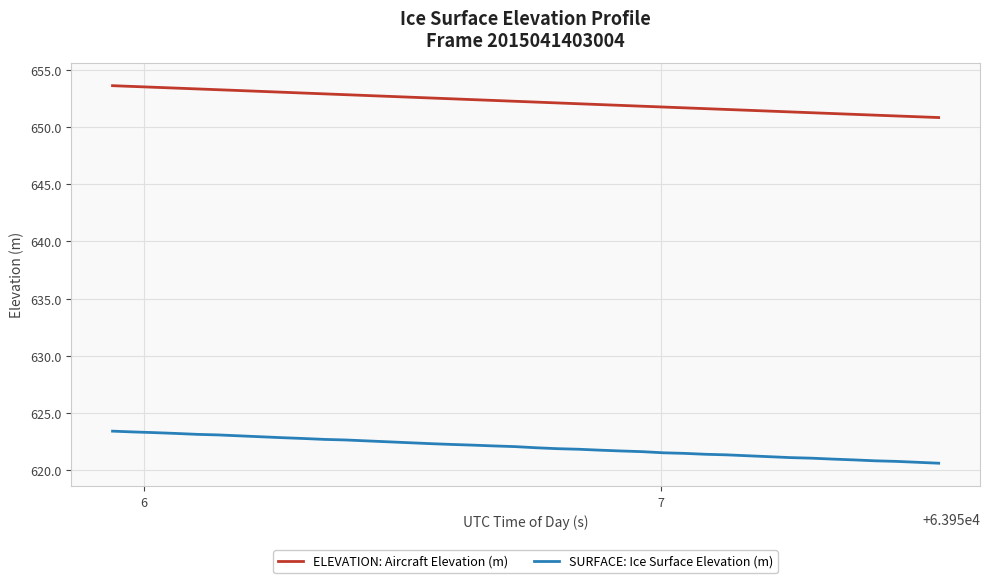

What is the minimum value shown in the chart?

620.6